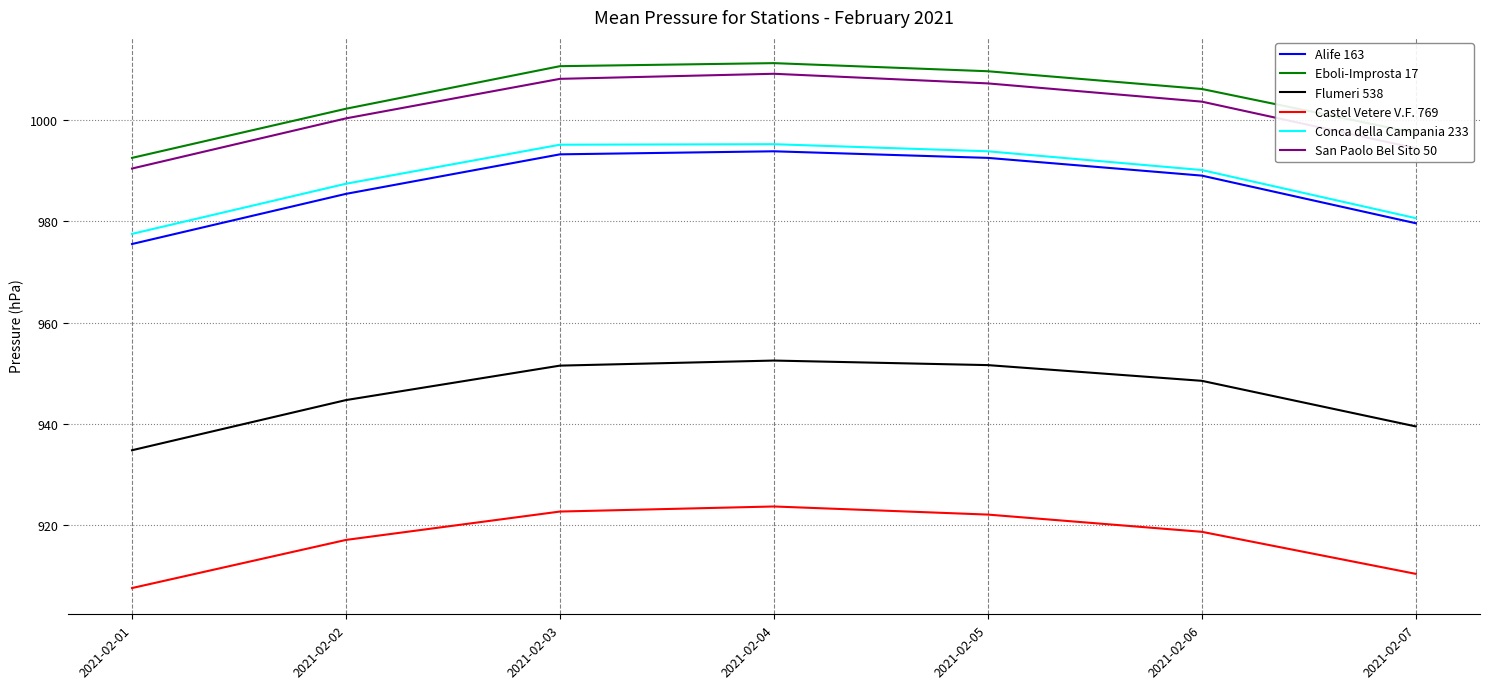

Which label corresponds to the smallest value in the chart?

2021-02-01